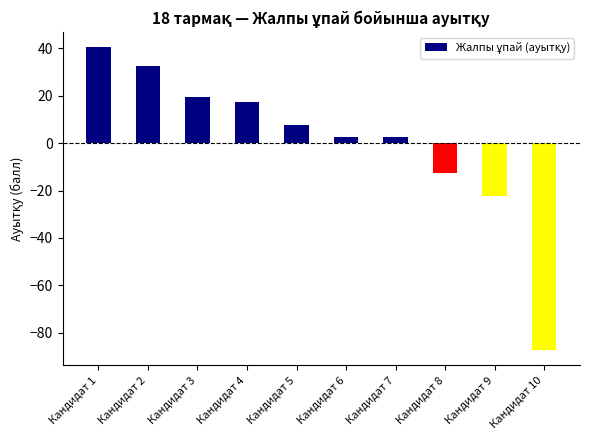

Reading left to right, extract all data points from this chart.

40.5	32.5	19.5	17.5	7.5	2.5	2.5	-12.5	-22.5	-87.5